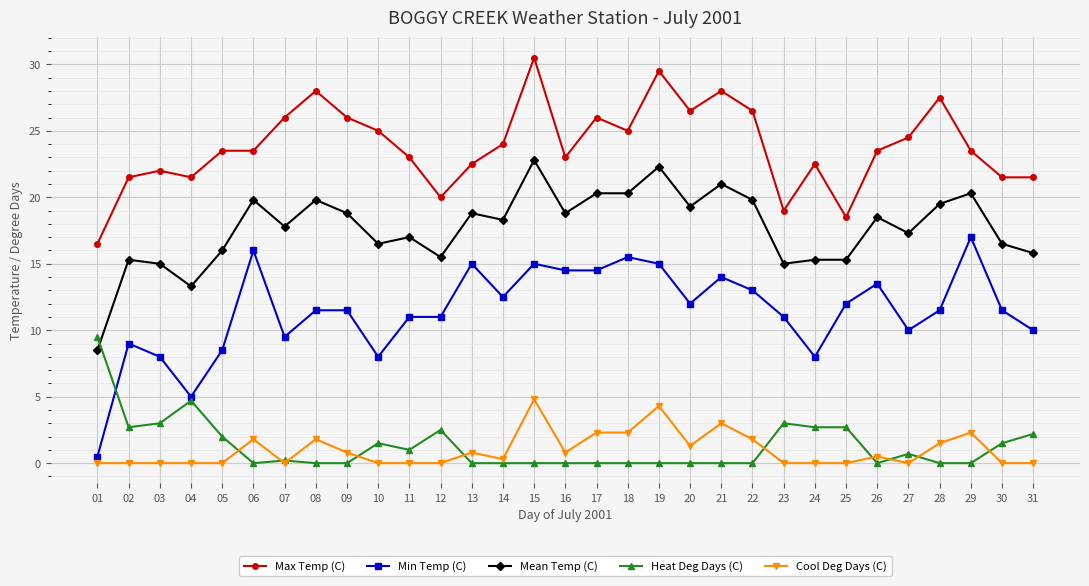

Where is the first local maximum for Heat Deg Days (C)?

04